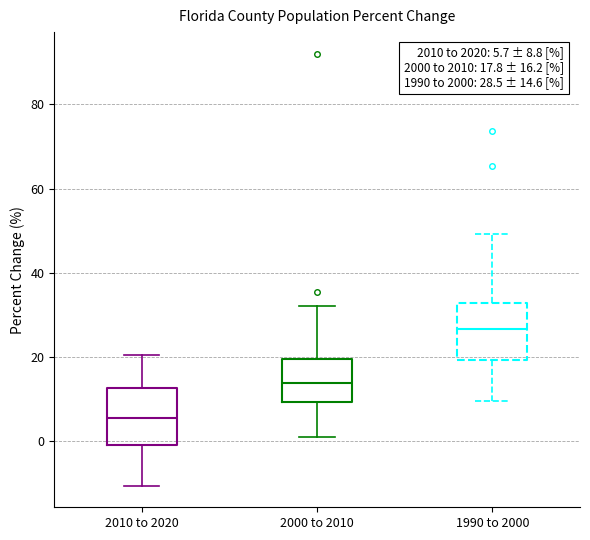

Which box's median line is the lowest?

2010 to 2020